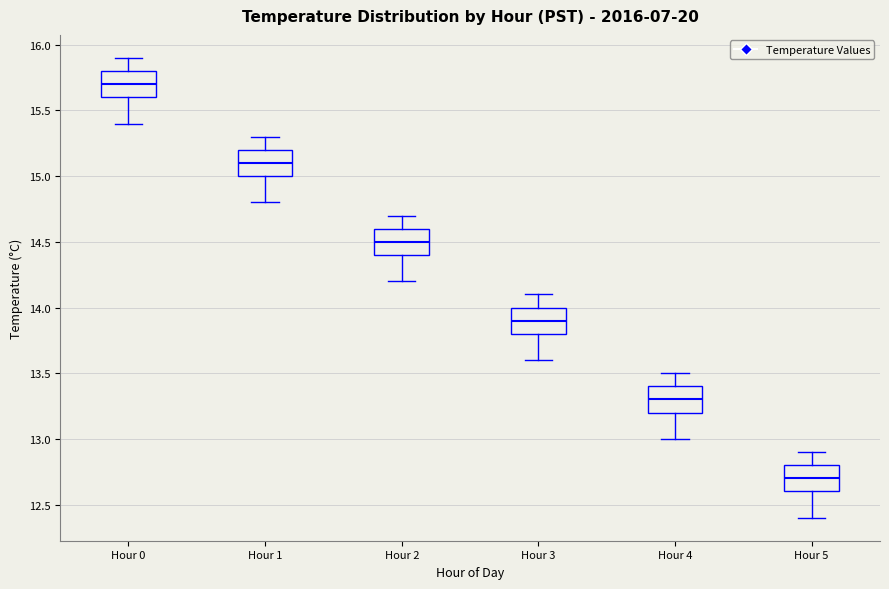

Which box's median line is the highest?

Hour 0